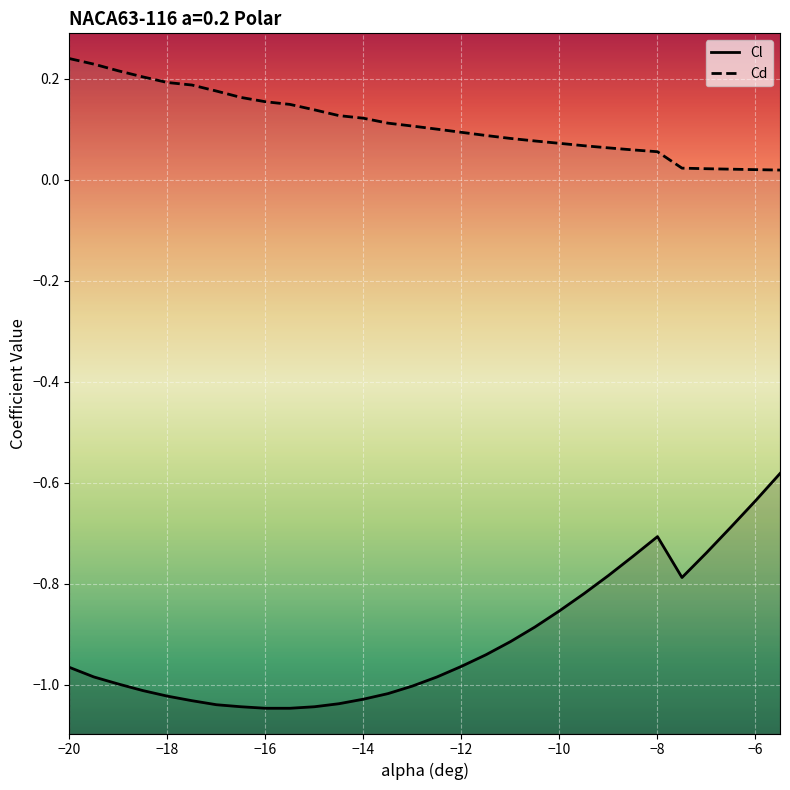

List the series in order of their peak value, highest first.

Cd, Cl